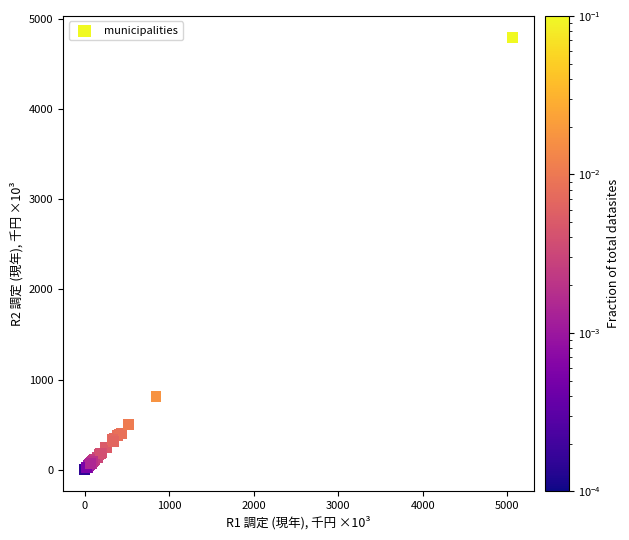

What Y value in the scatter plot is closest to 2397?

811.2